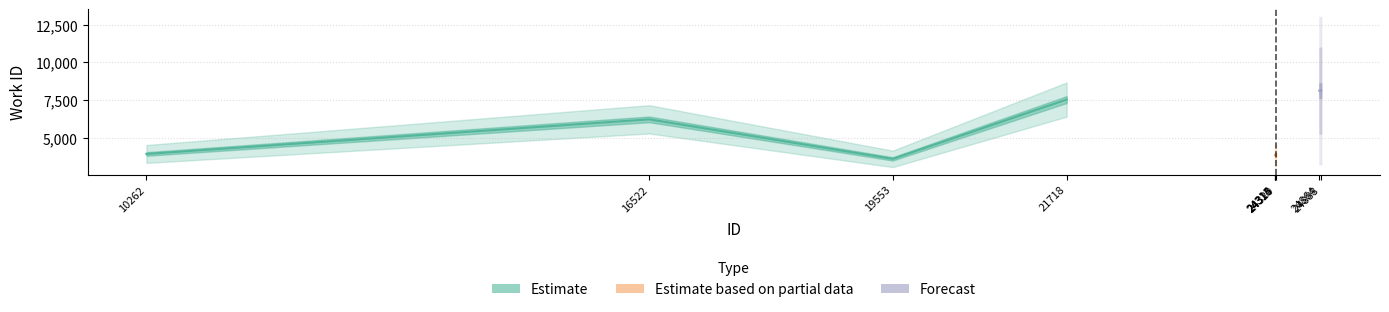

True or false: the data shows 1296 at 24313.

False